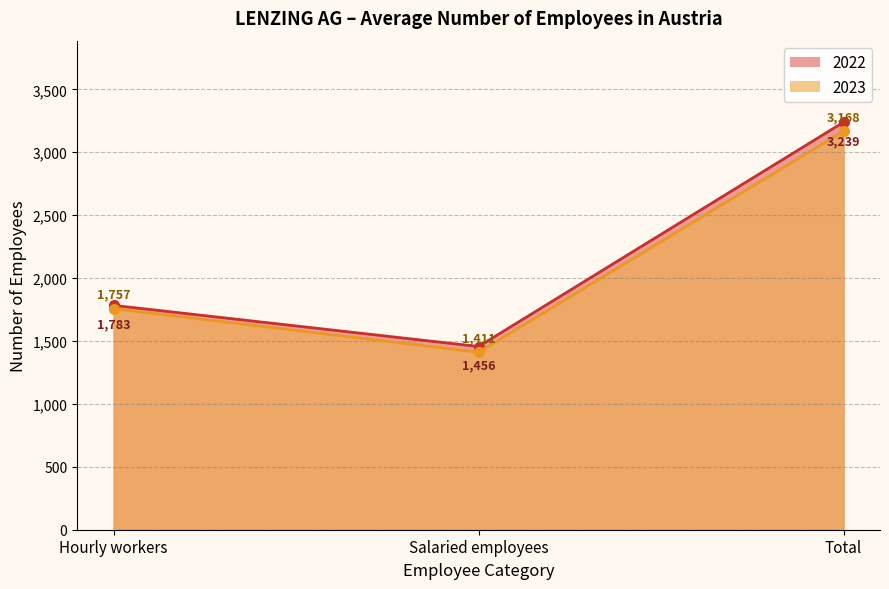

What is the difference between the second highest and minimum values in the 2022 series?

327